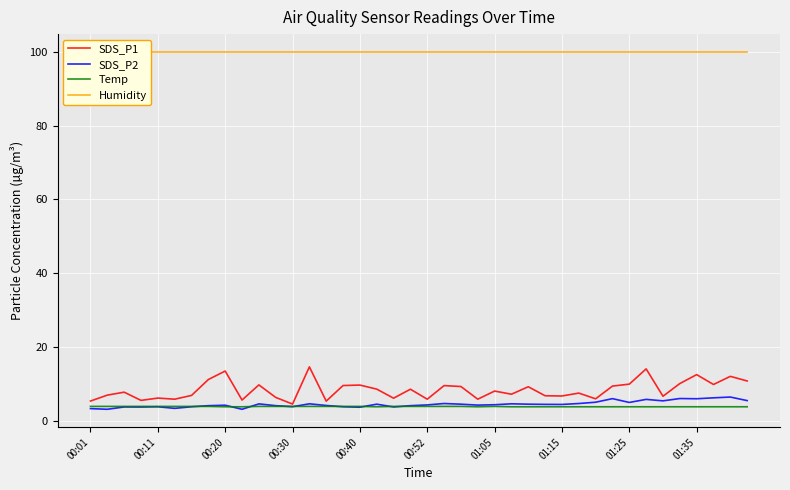

Which category has the highest value in the Temp series?

00:01